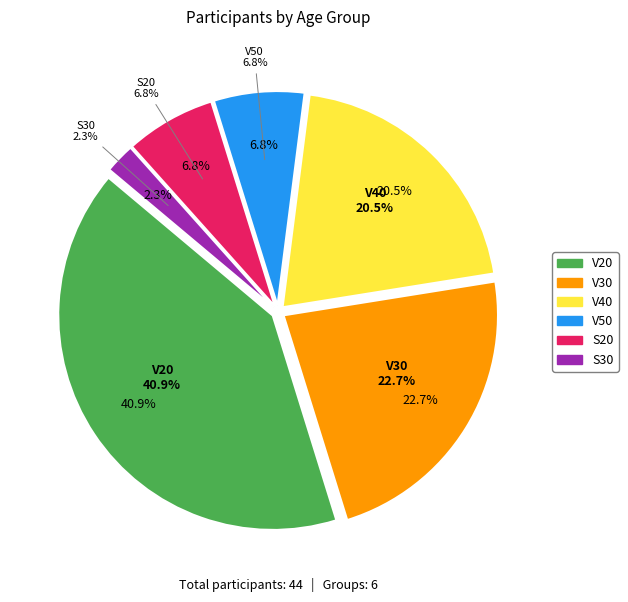

What percentage is the S20 slice, to the nearest percent?

7%